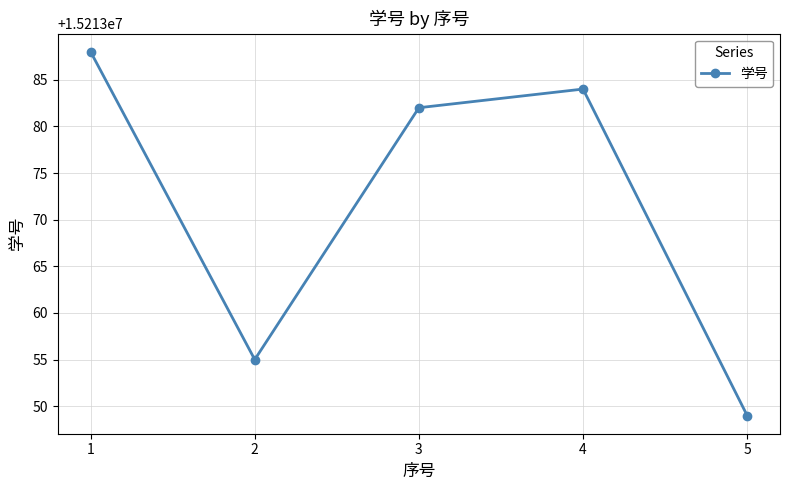

How many values are below 15213082?

2